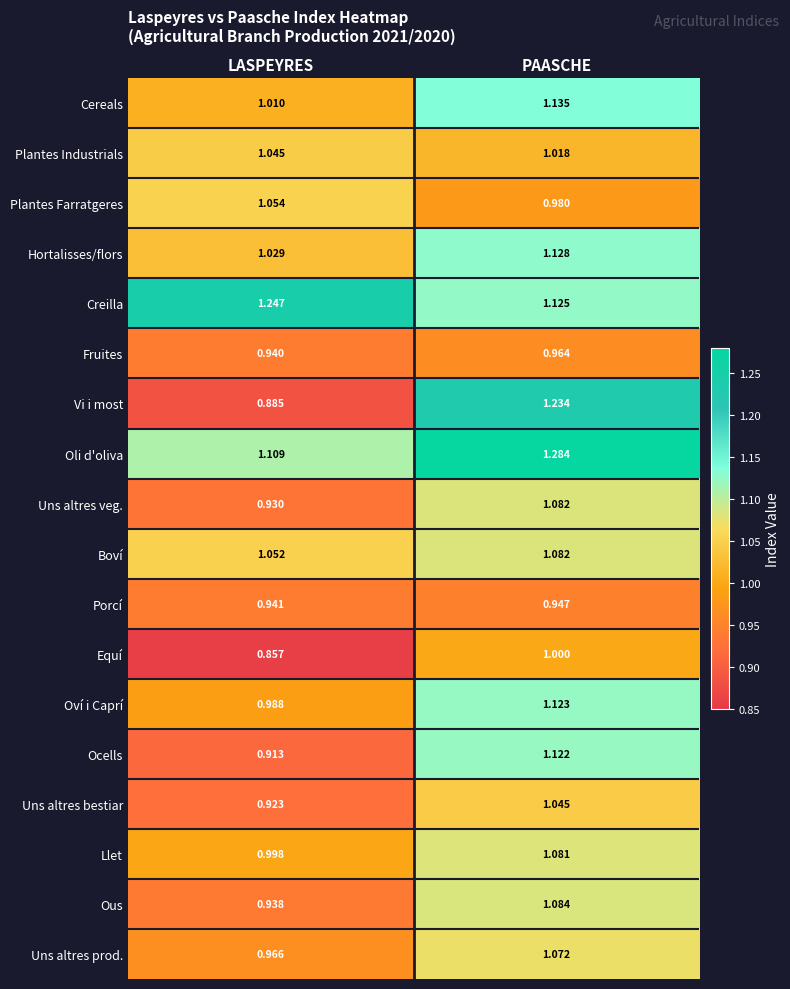

Where is Fruites nearest to the value 0?

LASPEYRES